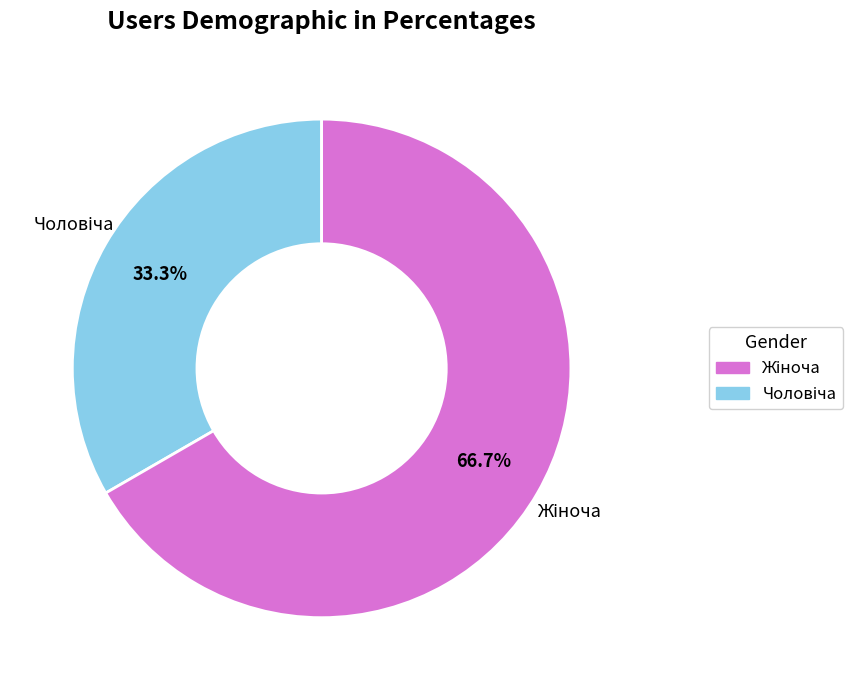

Is there a majority slice in this chart?

Yes